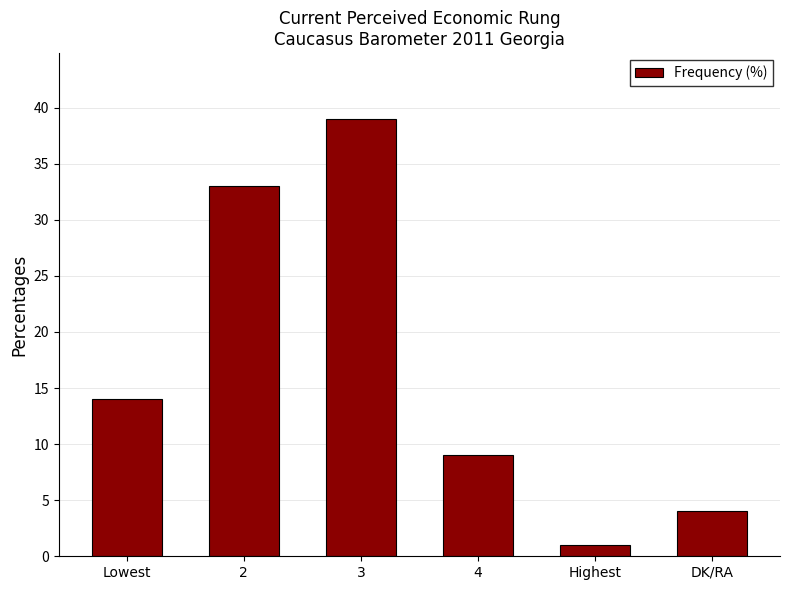

How many series are shown in this chart?

1